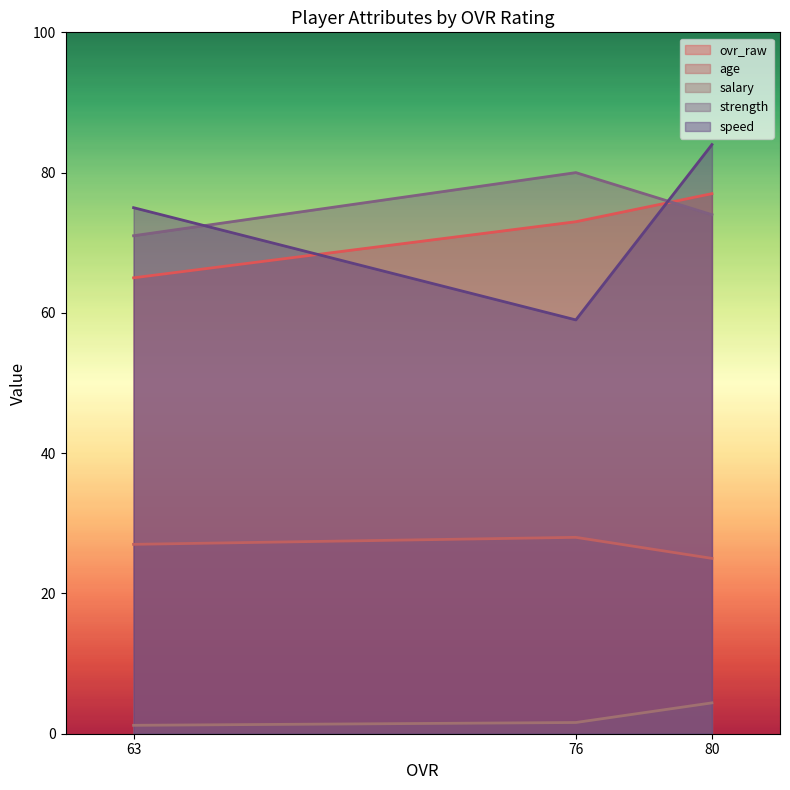

List the series in order of their peak value, highest first.

speed, strength, ovr_raw, age, salary